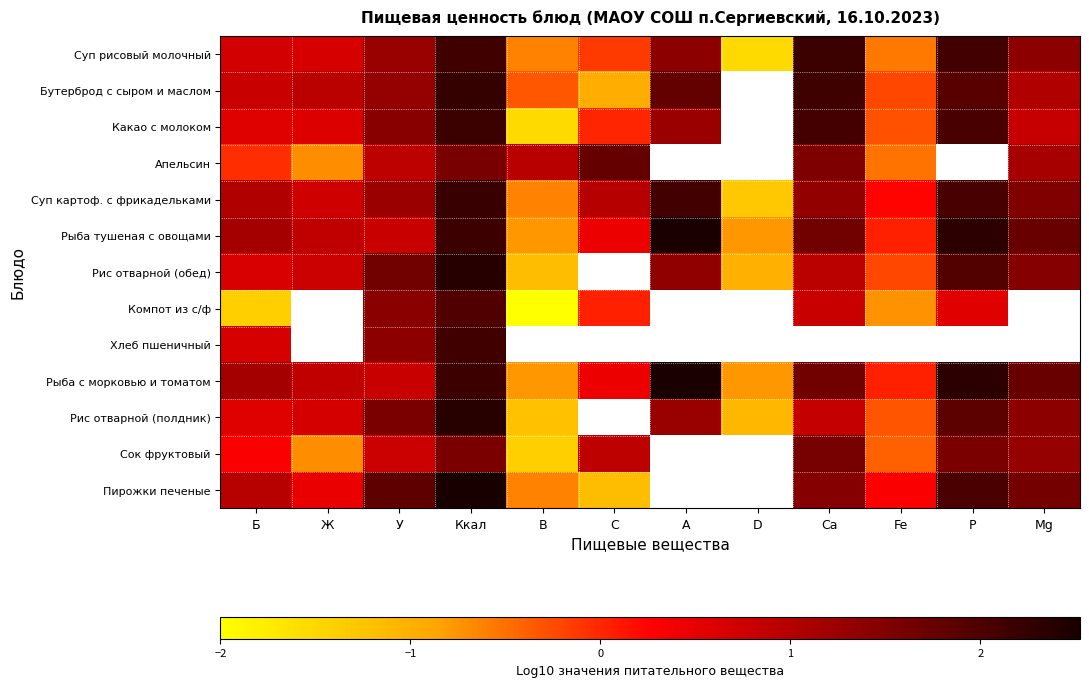

What is the total value across all series at У?

16.3